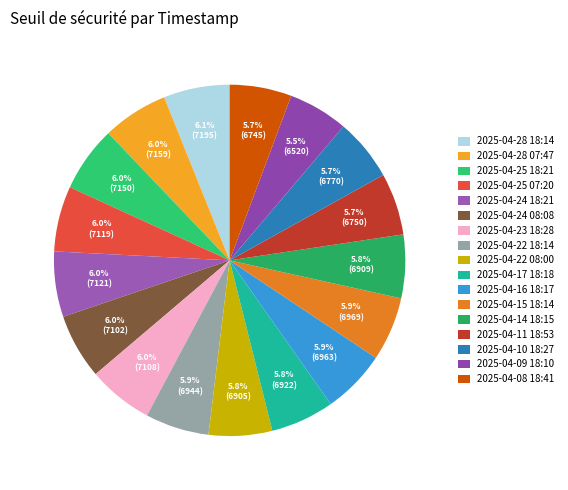

What percentage is NOT represented by 2025-04-23 18:28?

94.0%